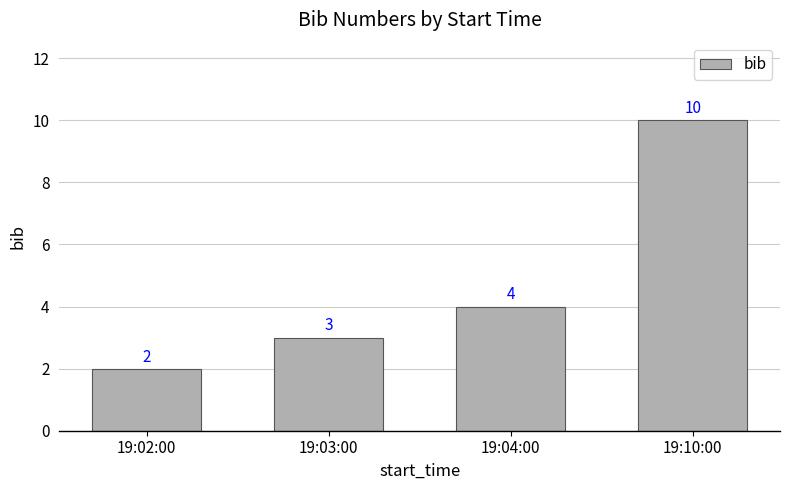

What is the label of the 4th bar from the right?

19:02:00